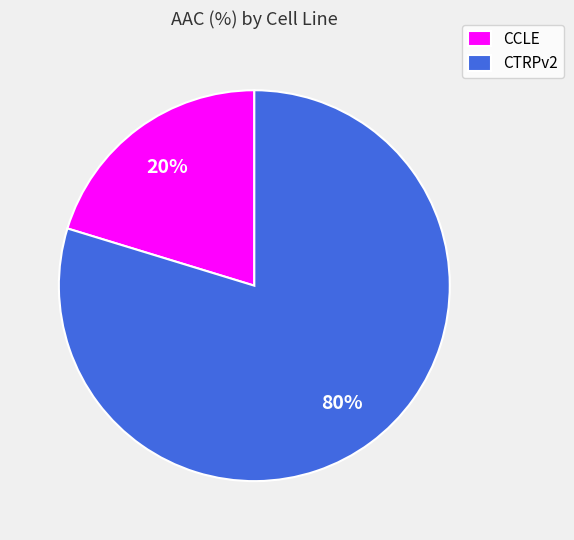

To the nearest percent, what percentage of the pie is CCLE?

20%